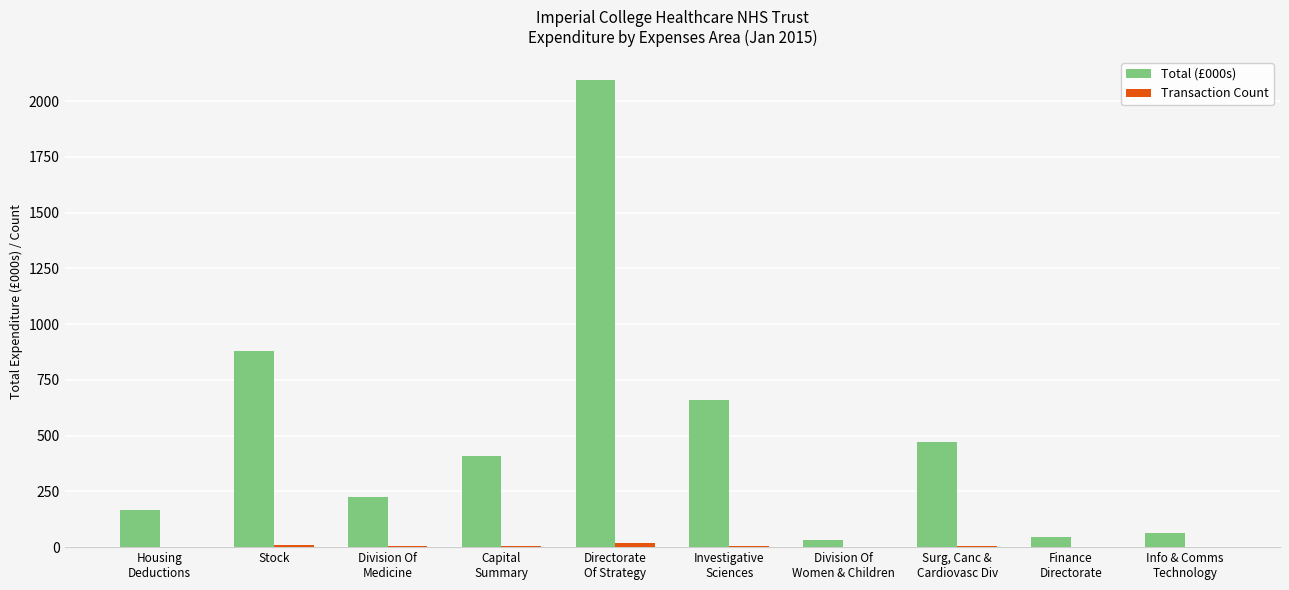

What is the maximum value shown in the chart?

2094.5